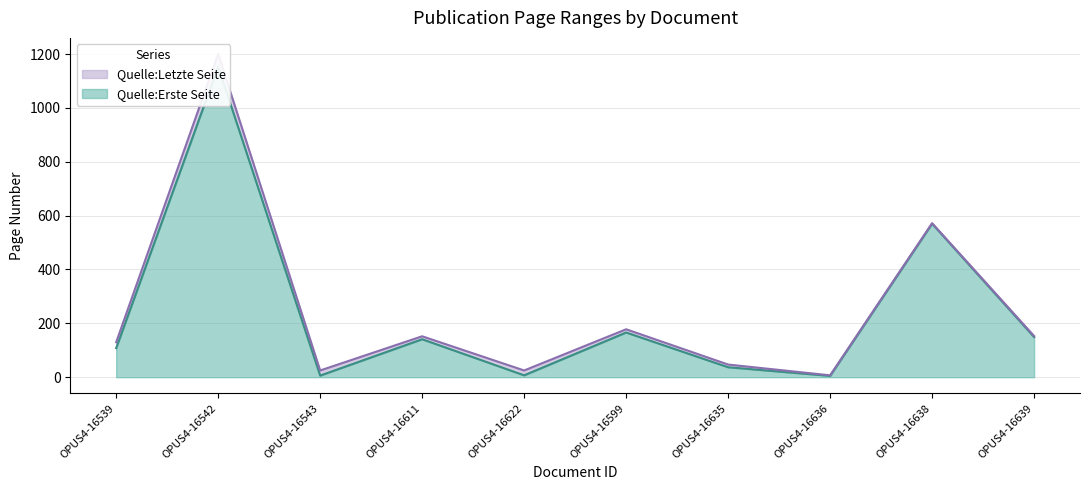

What is the label of the 7th point from the right?

OPUS4-16611